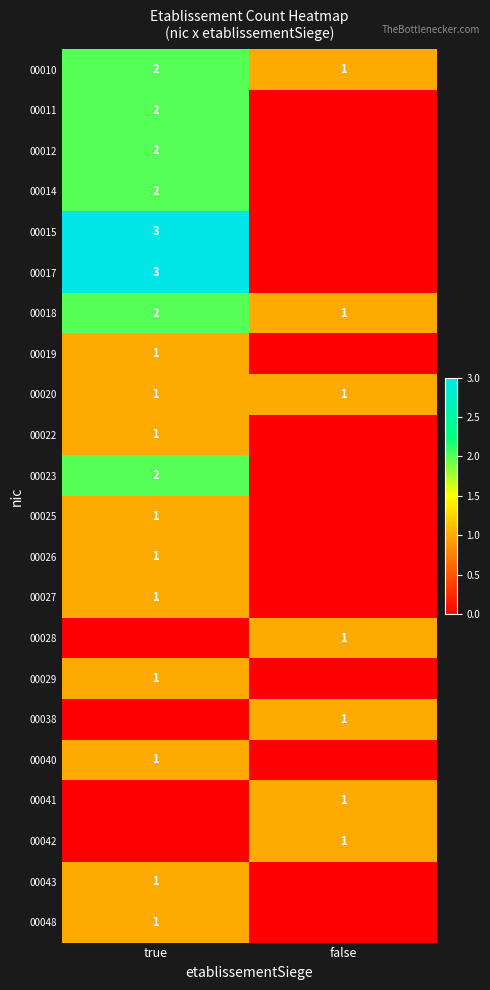

What is the maximum value shown in the chart?

3